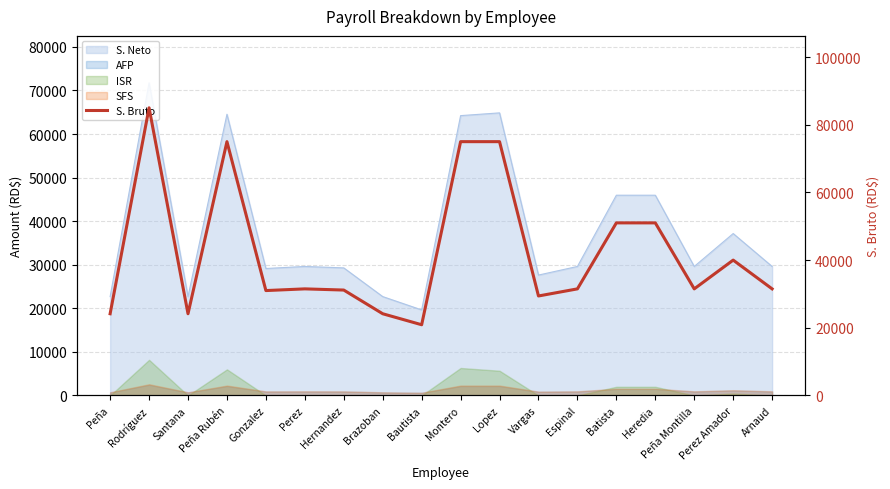

What is the average value?

42383